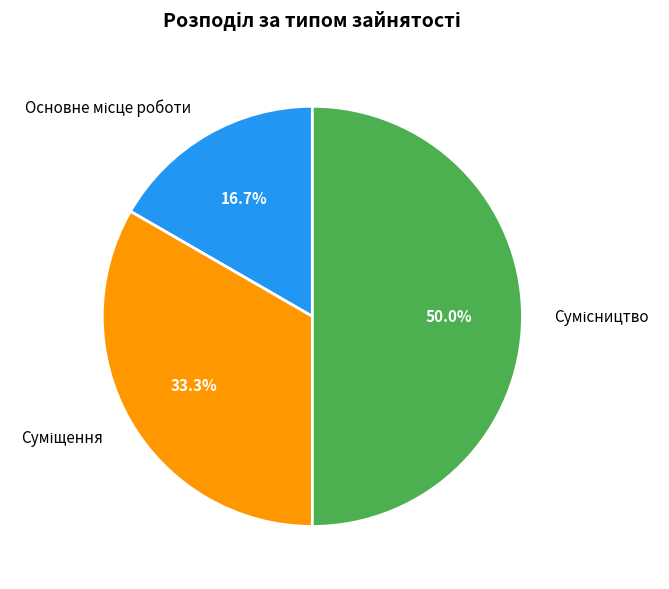

Is it true that Основне місце роботи is 7% of the pie?

False